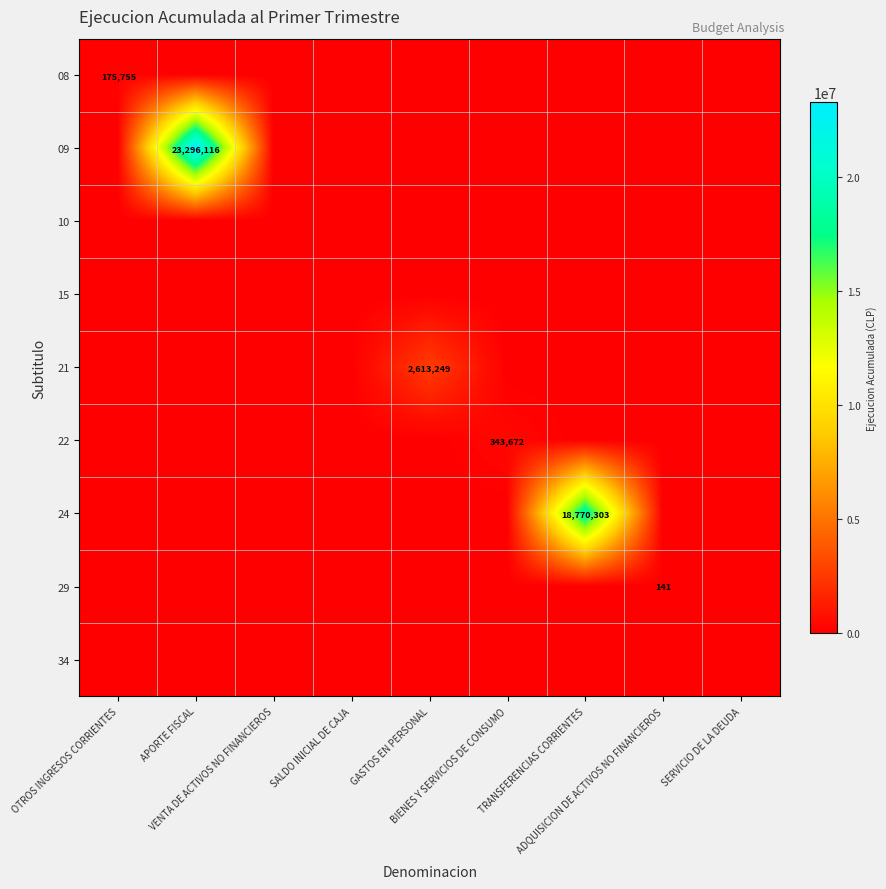

Which category has the highest value across all series?

APORTE FISCAL